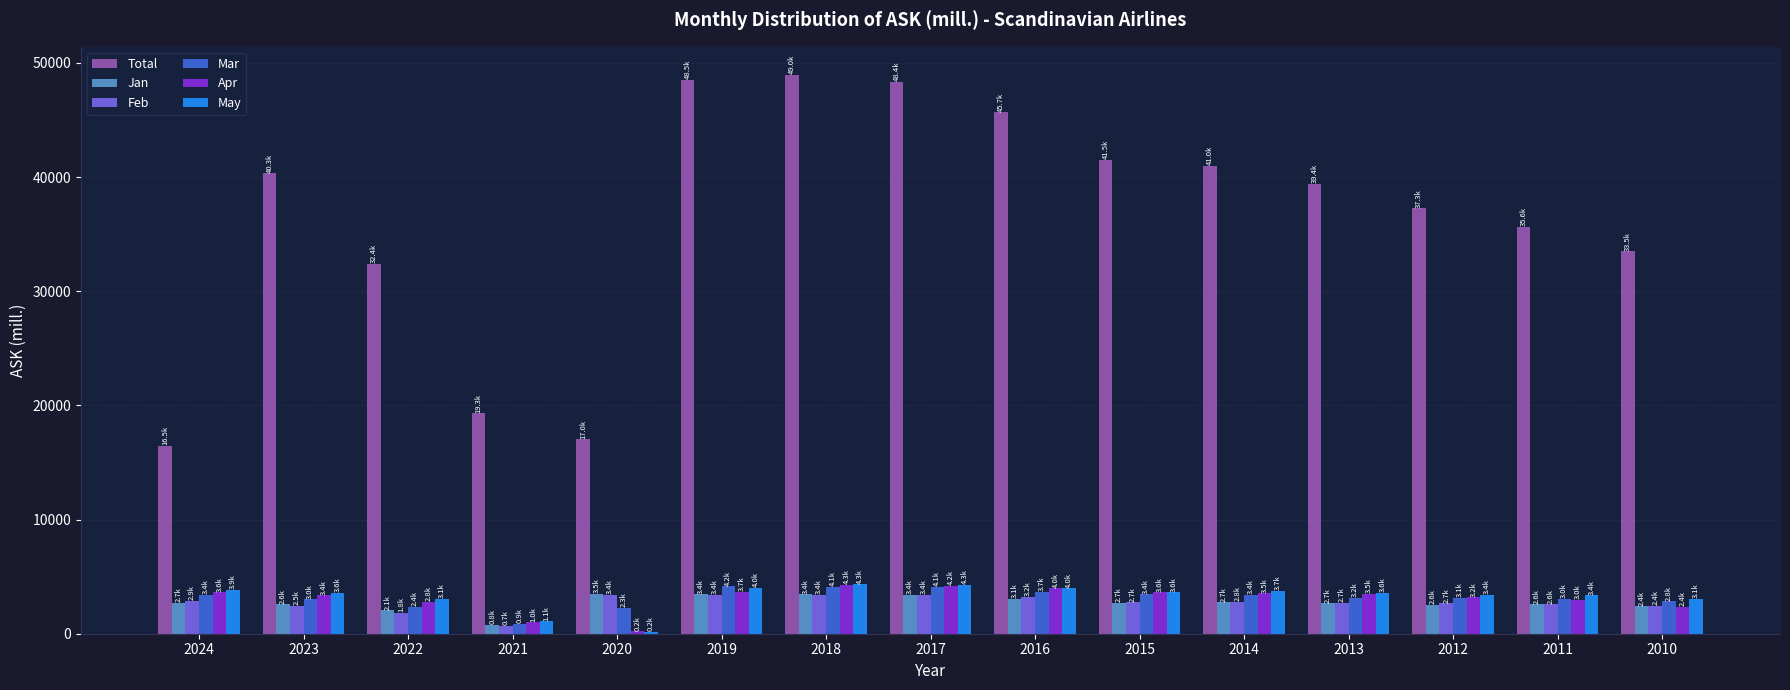

Is it true that Total equals 19319.9 at 2021?

True